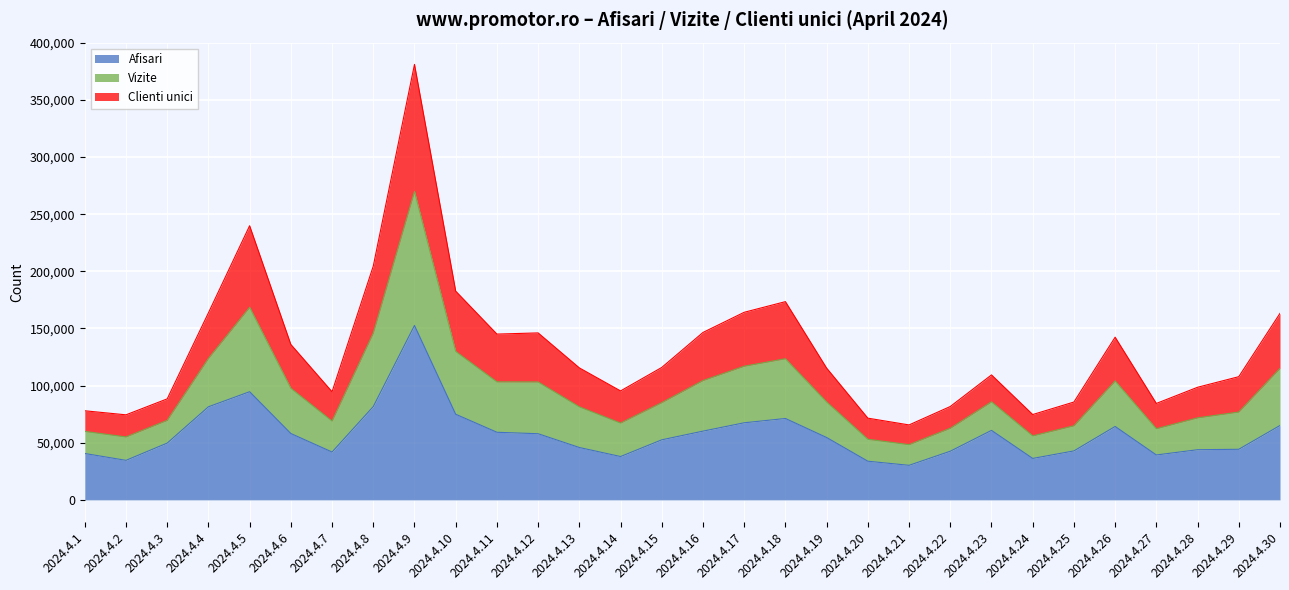

Between 2024.4.12 and 2024.4.25, which series saw the biggest shift?

Vizite